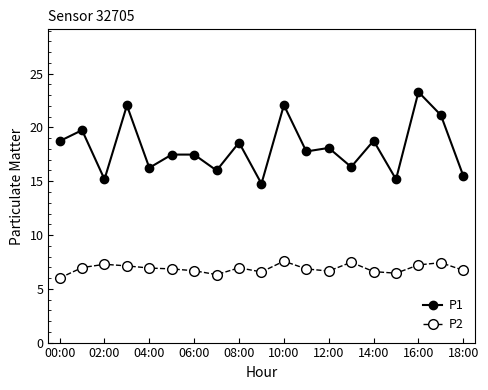

What are all the series names shown in the legend?

P1, P2